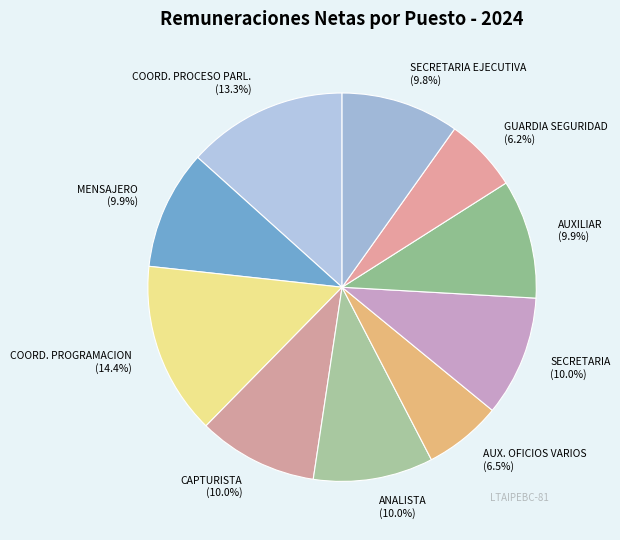

Does any single category account for the majority?

No